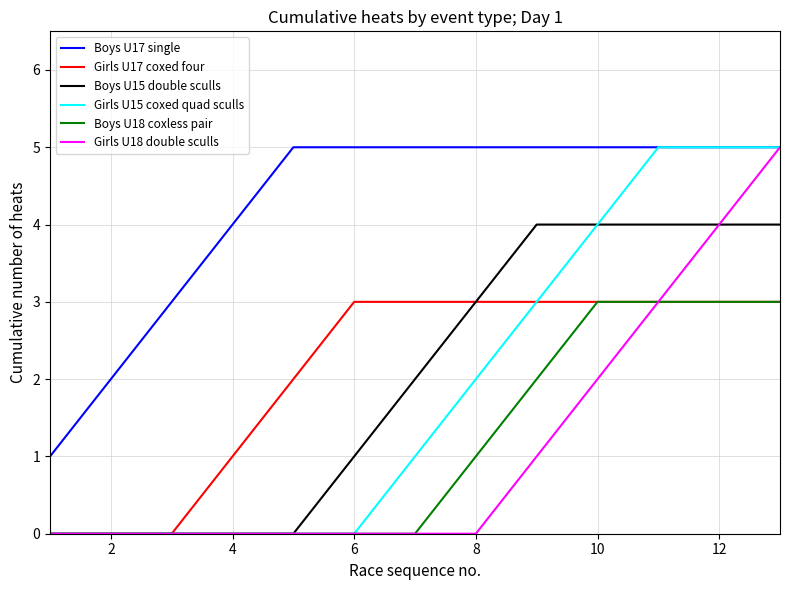

What is the difference between the second highest and second lowest values in the Boys U15 double sculls series?

4